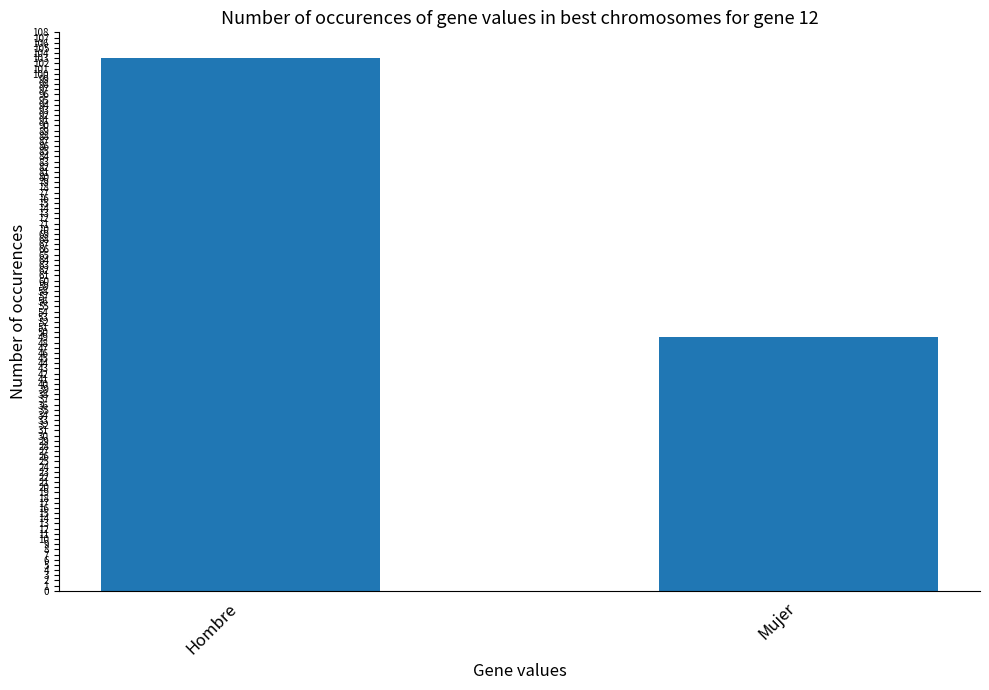

What is the value of the 2nd bar from the left?

49